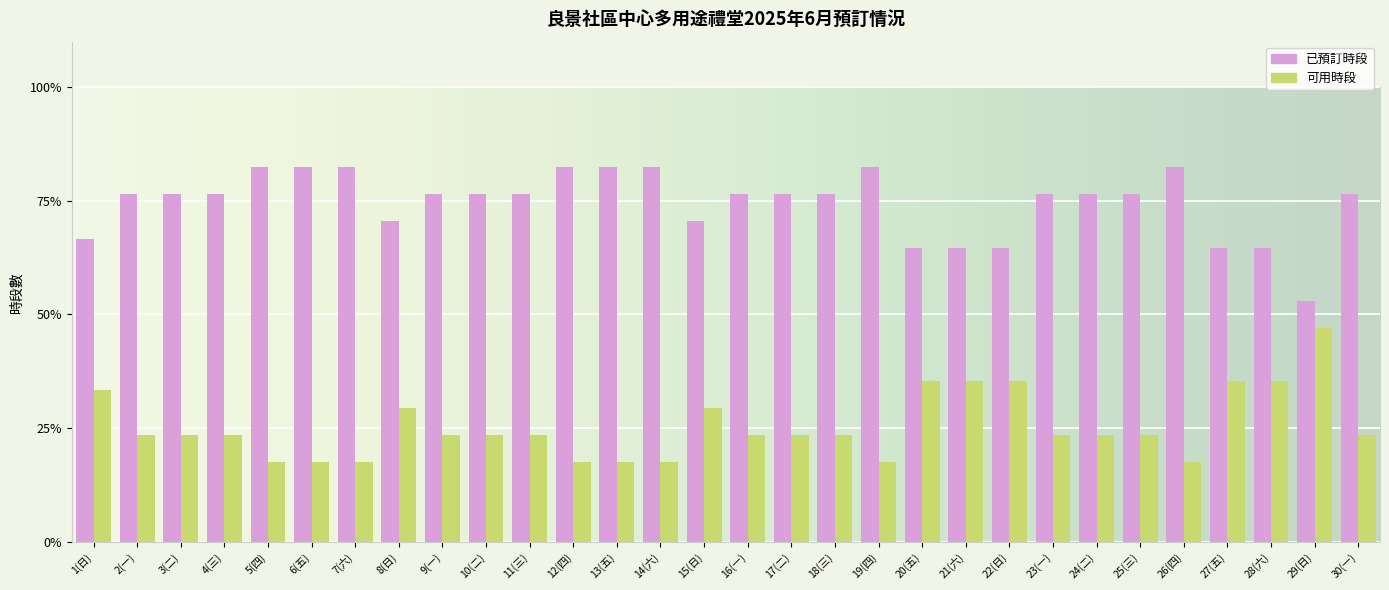

The 已預訂時段 series shows 76.5 at 18(三). True or false?

True